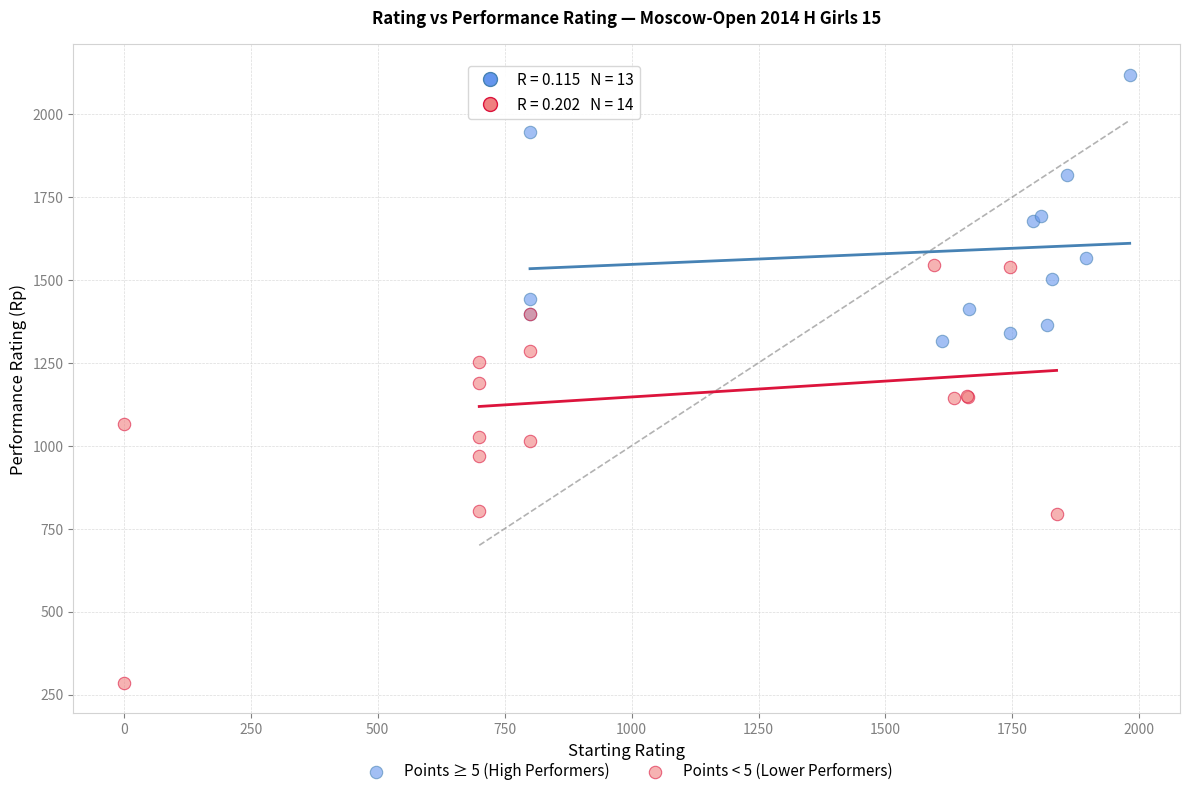

Which series reaches the maximum Y coordinate?

Points ≥ 5 (High Performers)